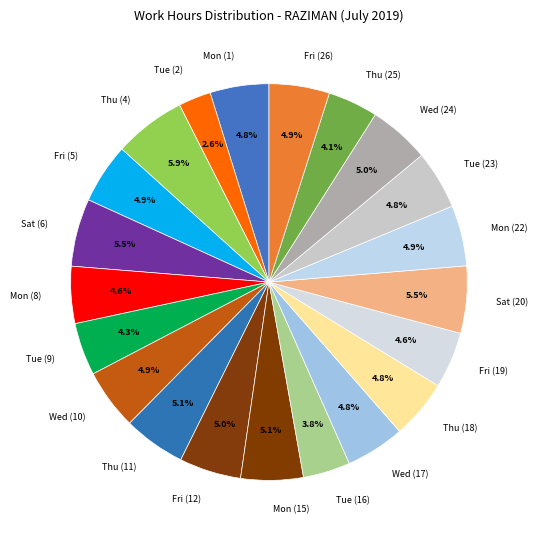

How many segments does this pie chart have?

21